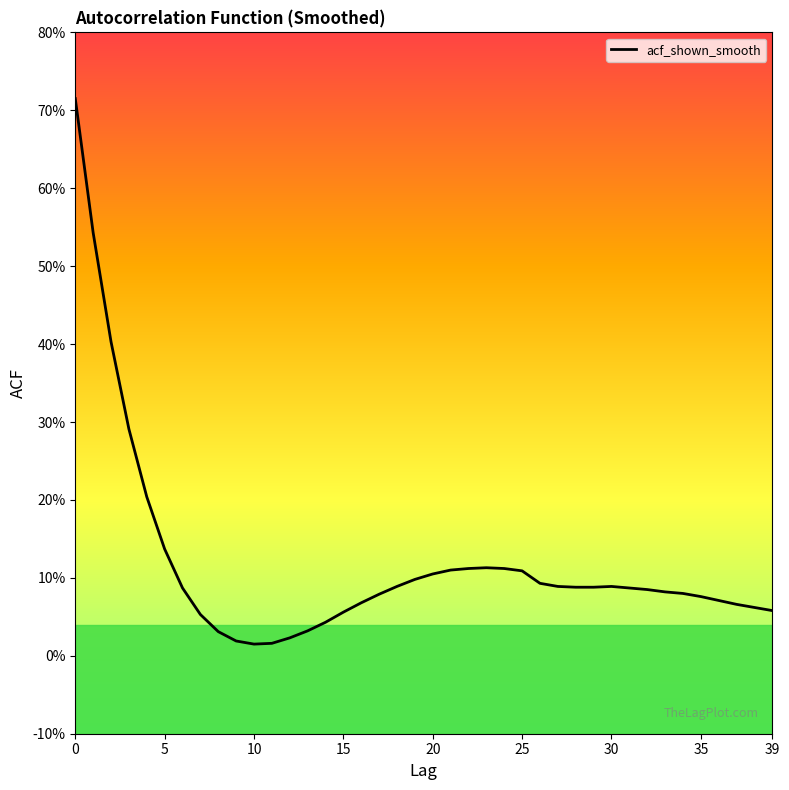

What value does the data have at 19?

0.1